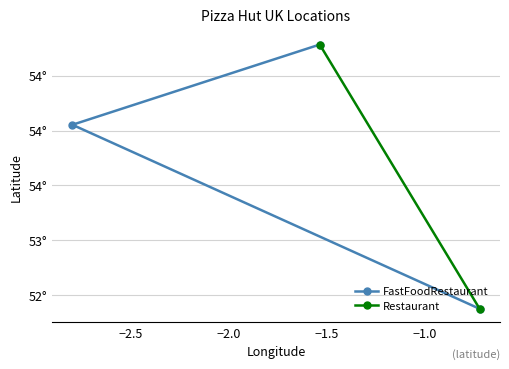

Is it true that the value at −2.5 is 54.1?

True